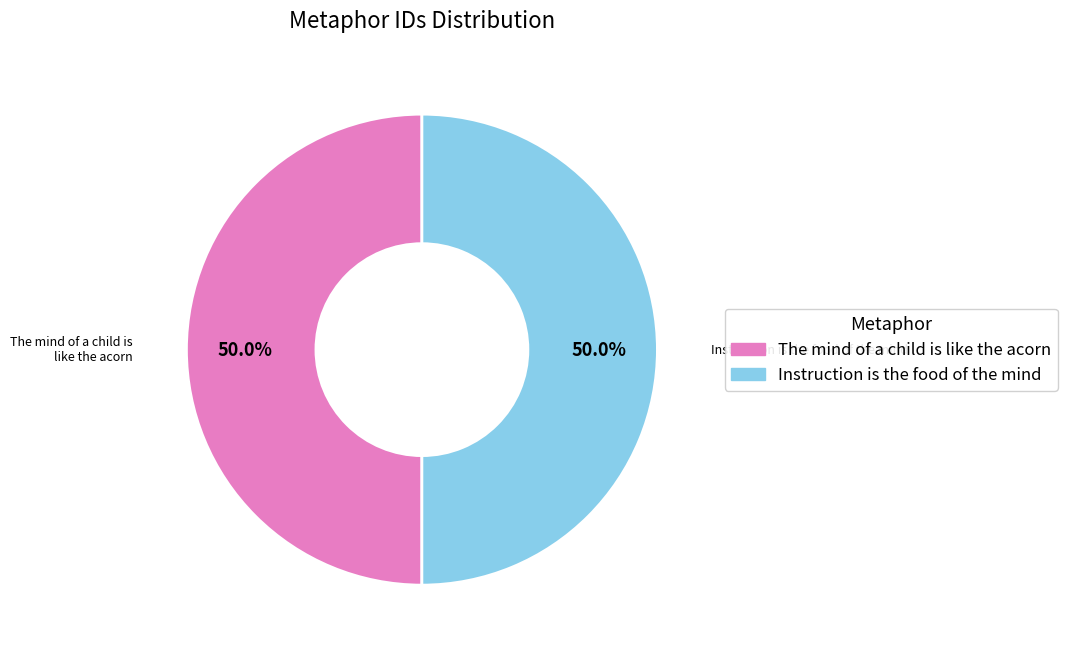

Is the sum of Instruction is the food of the mind and The mind of a child is like the acorn greater than half?

Yes